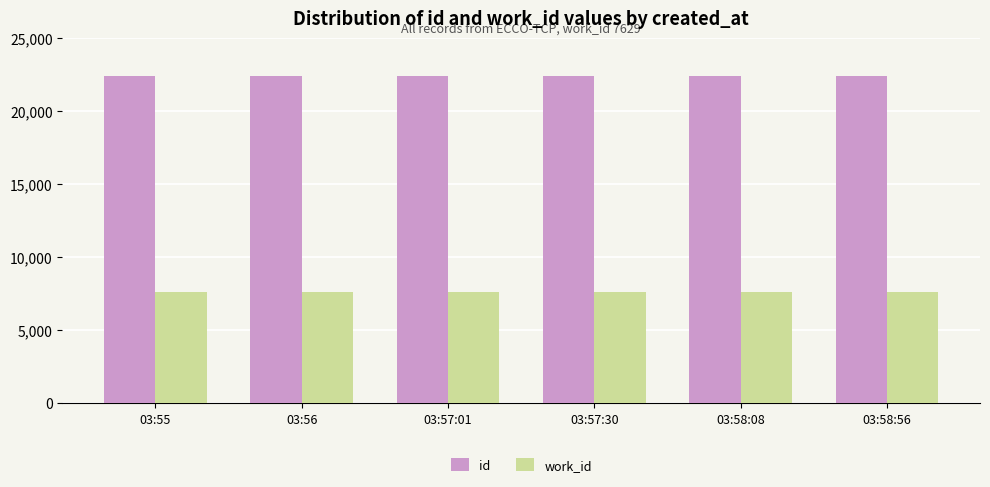

At how many categories does at least one series exceed 9429?

6